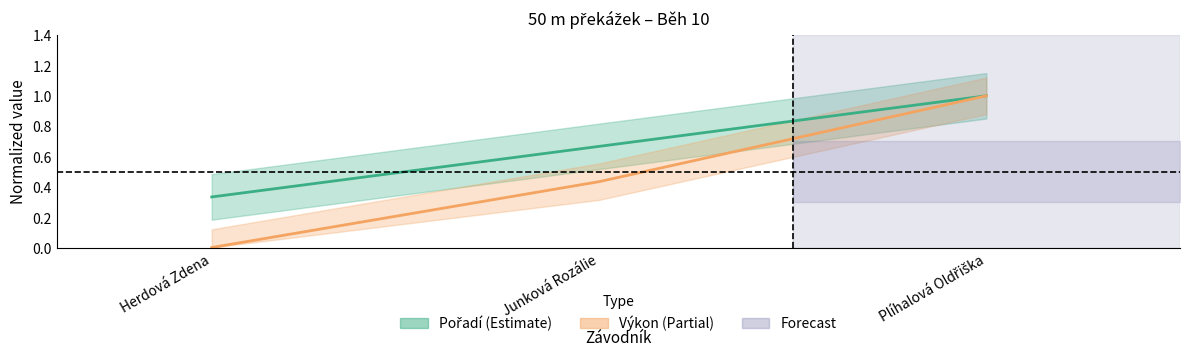

At Junková Rozálie, list the series in order from largest to smallest.

Pořadí, Výkon